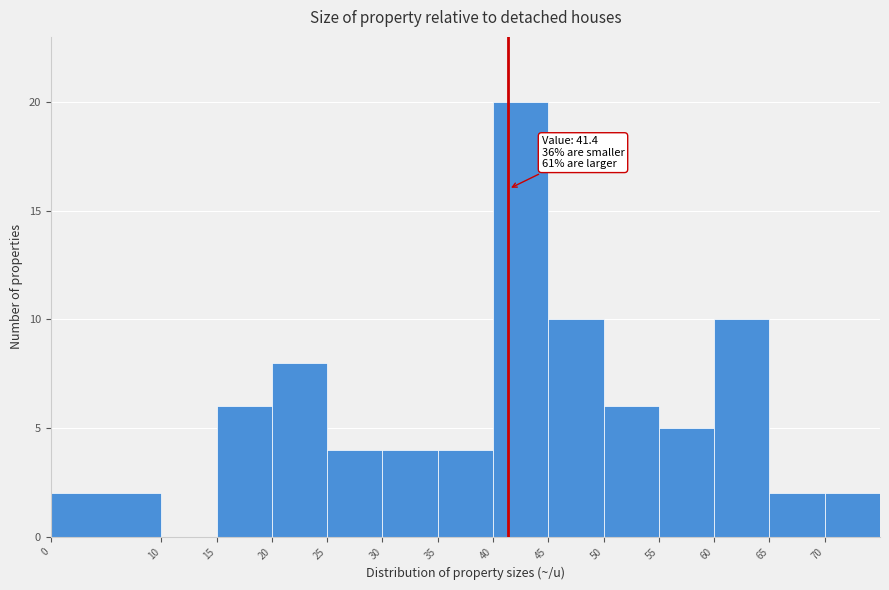

Which range on the x-axis has the tallest bar?

40 to 45